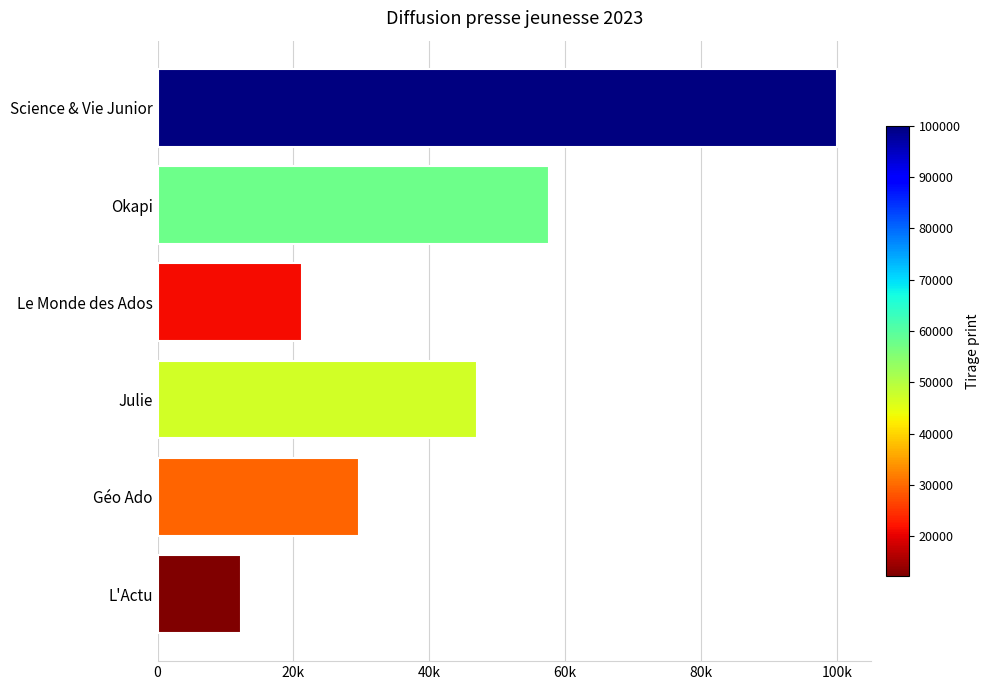

What is the smallest value displayed?

12211